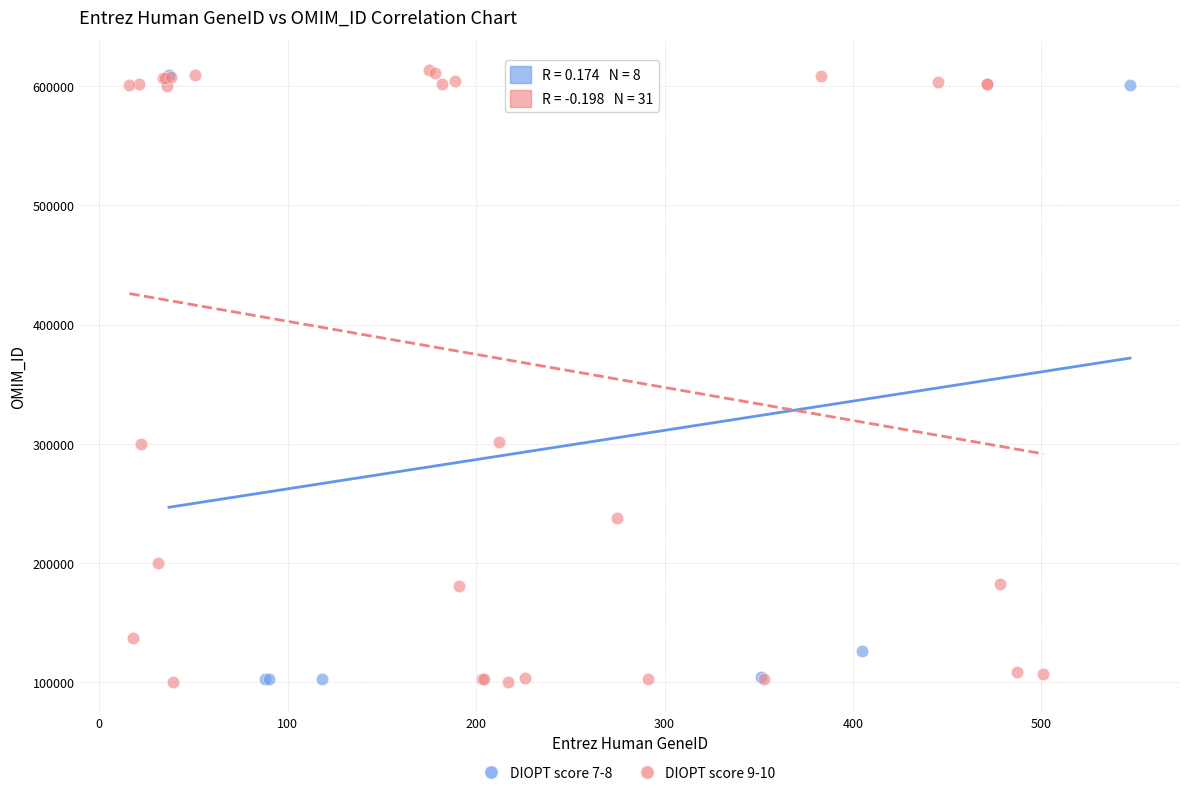

Which series has the largest Y range (max minus min)?

DIOPT score 9-10